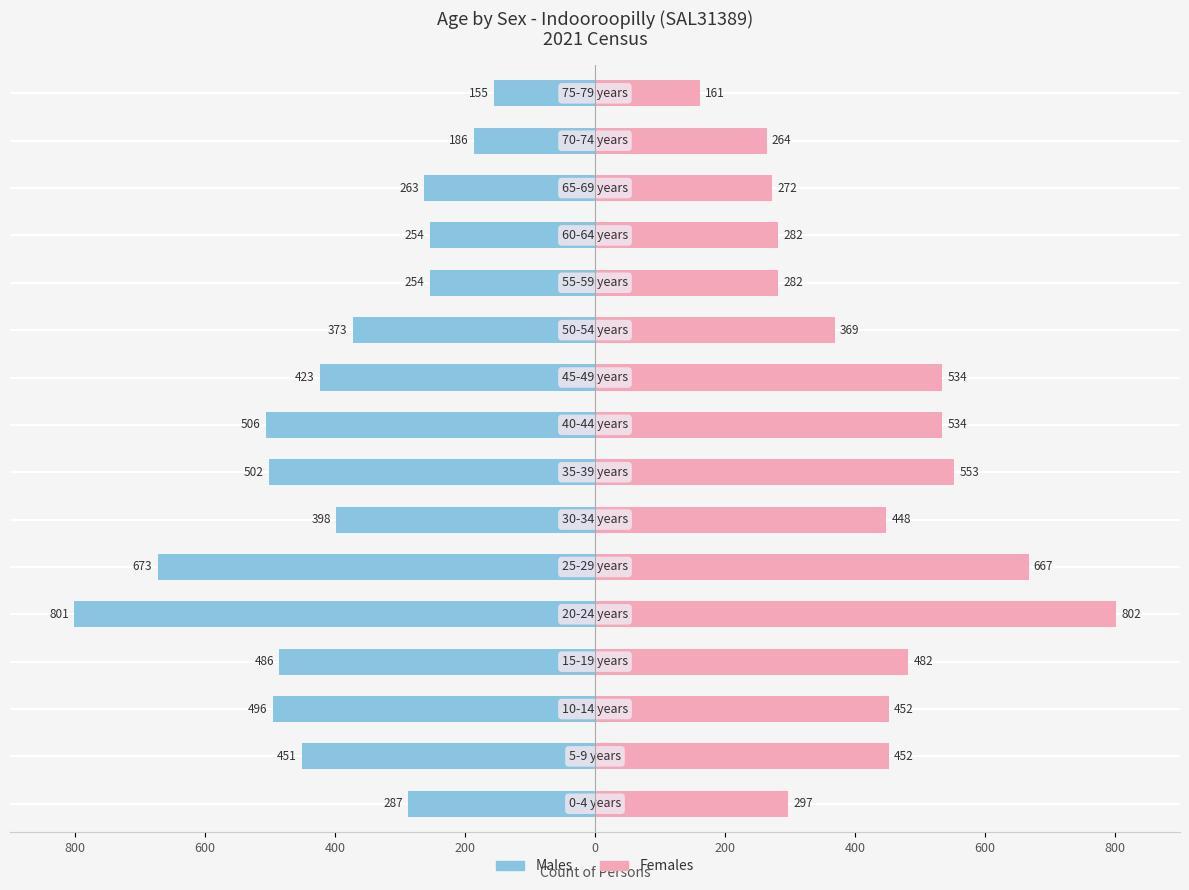

True or false: Females has a value of 1145 at 200.

False